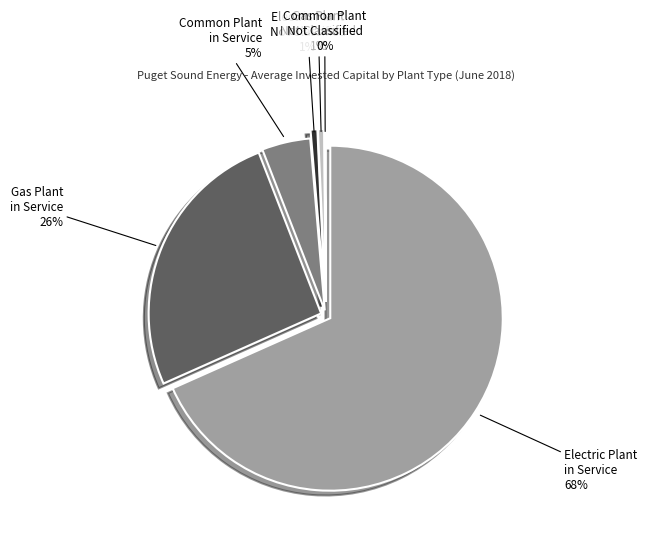

Is it true that Gas - Plant in Service - PP is 11% of the pie?

False